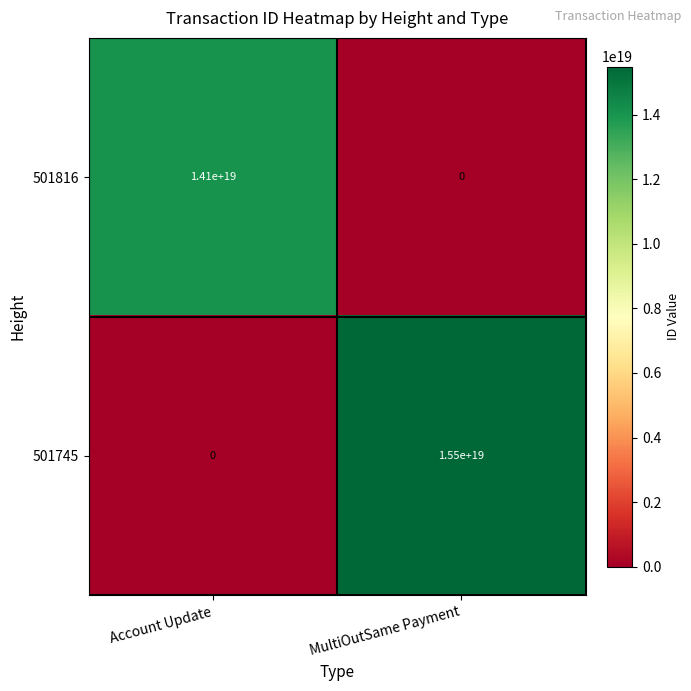

Rank the series at Account Update from lowest to highest value.

501745, 501816